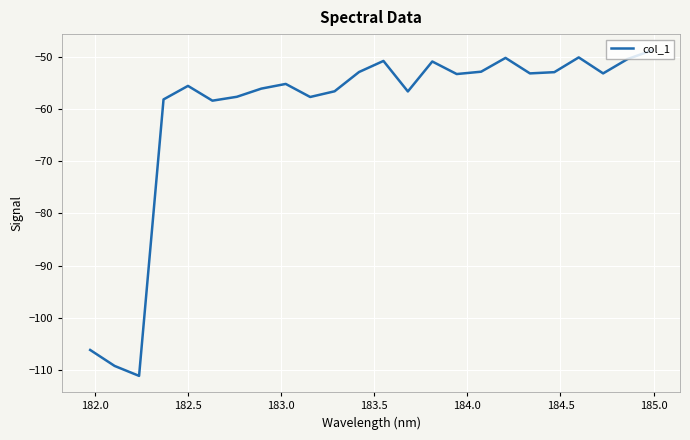

What is the difference between the maximum and minimum values?

62.3